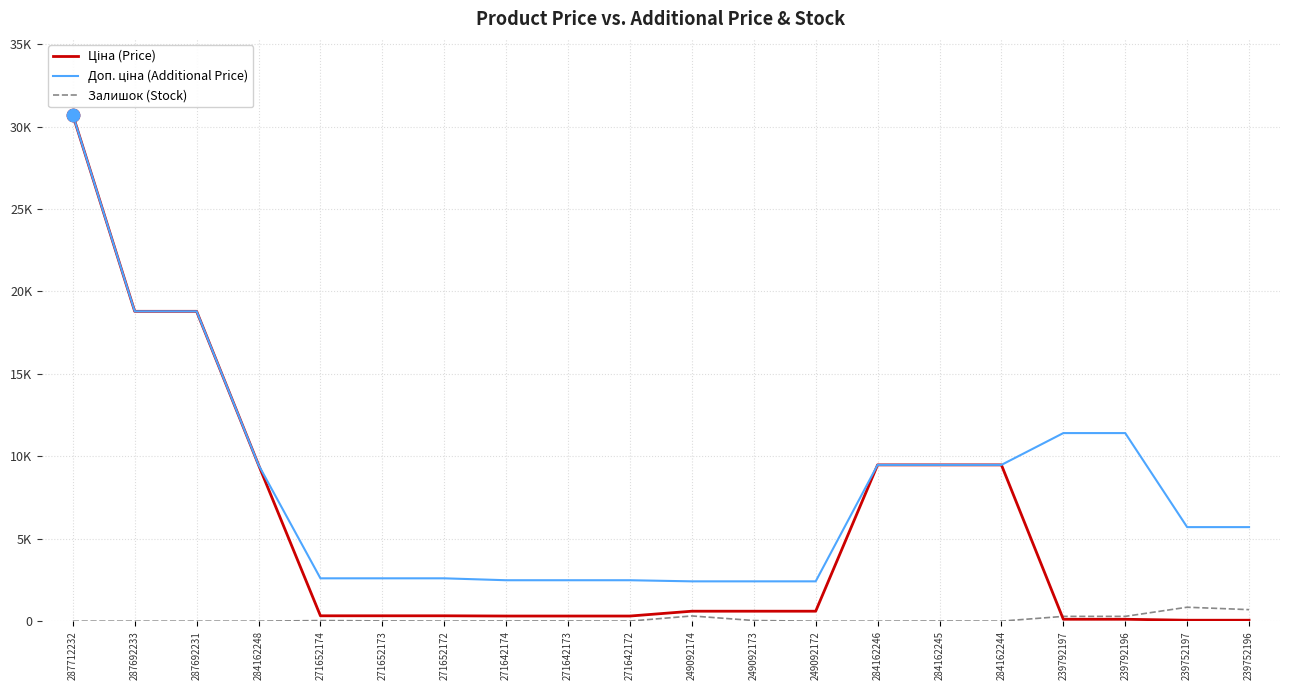

At how many categories does at least one series exceed 15333?

3